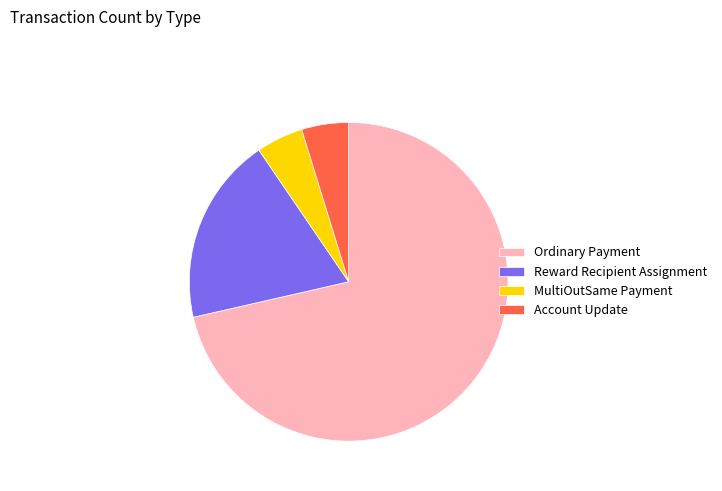

How many segments does this pie chart have?

4